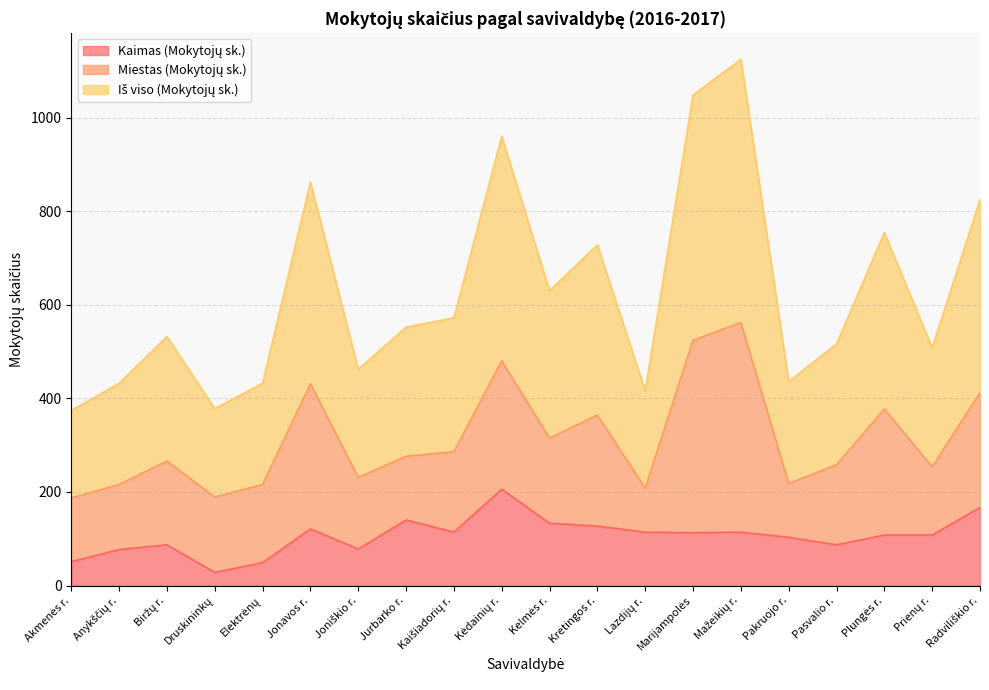

True or false: Kaimas (Mokytojų sk.) has more than 1 points higher than both neighbors.

True